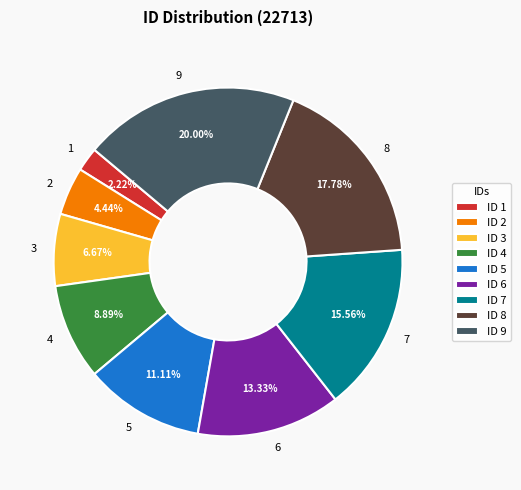

To the nearest percent, what portion does 8 represent?

18%